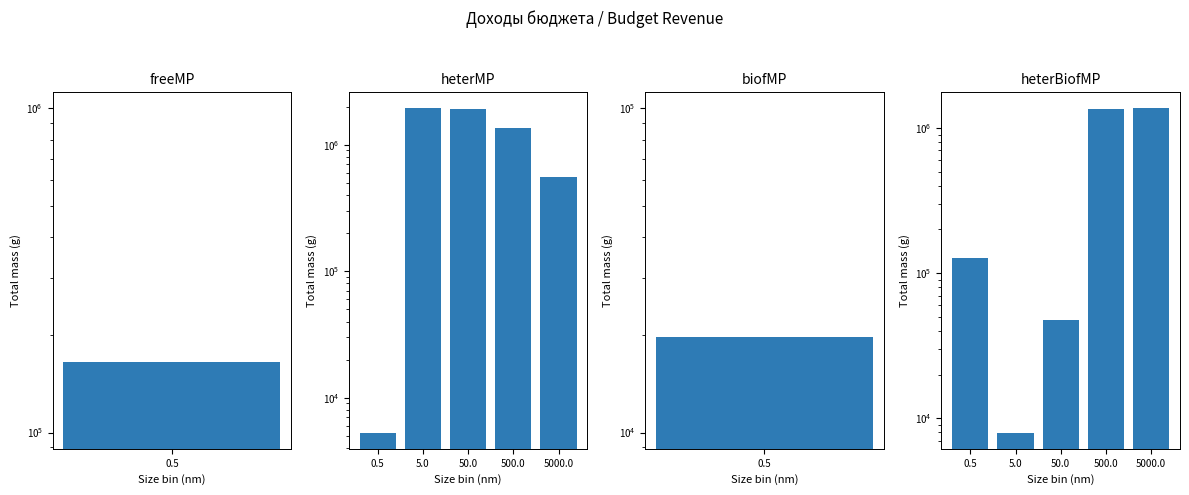

The value of heterBiofMP at 5000.0 is 1365804.4. True or false?

True